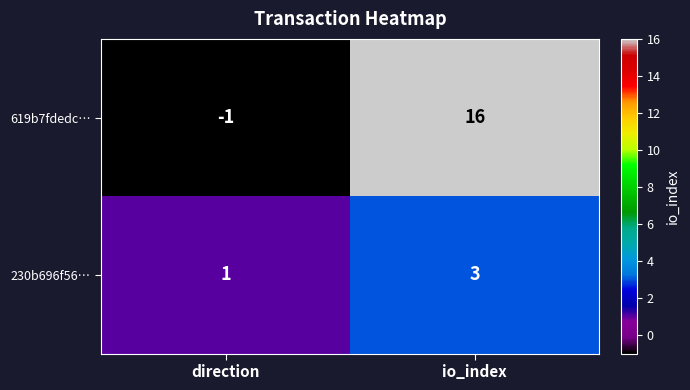

Rank the series at io_index from lowest to highest value.

230b696f56…, 619b7fdedc…